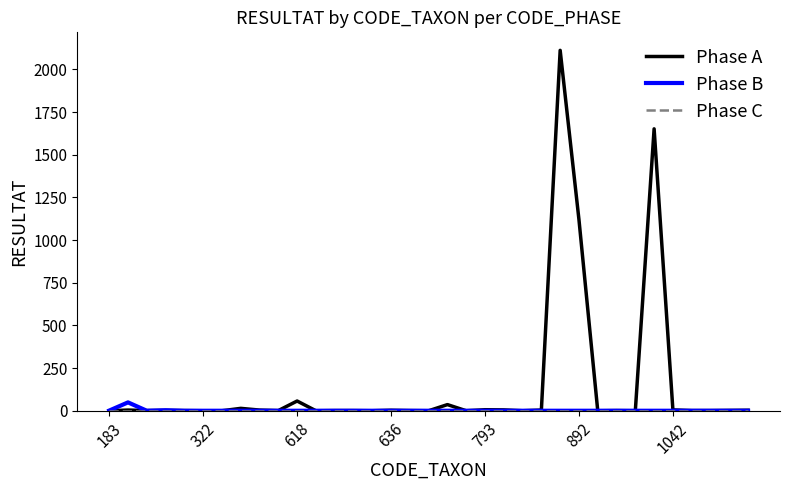

Which series has the largest range (max minus min)?

Phase A